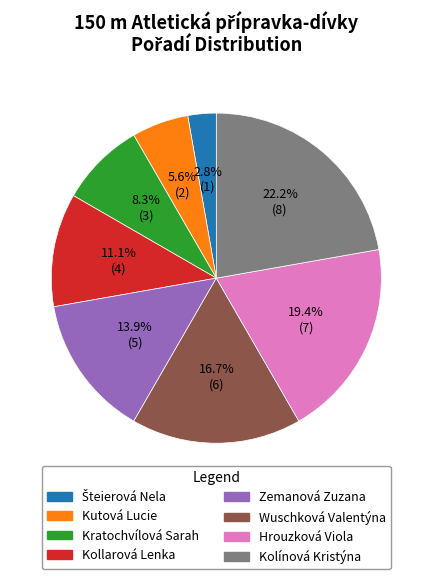

How many slices are in this pie chart?

8